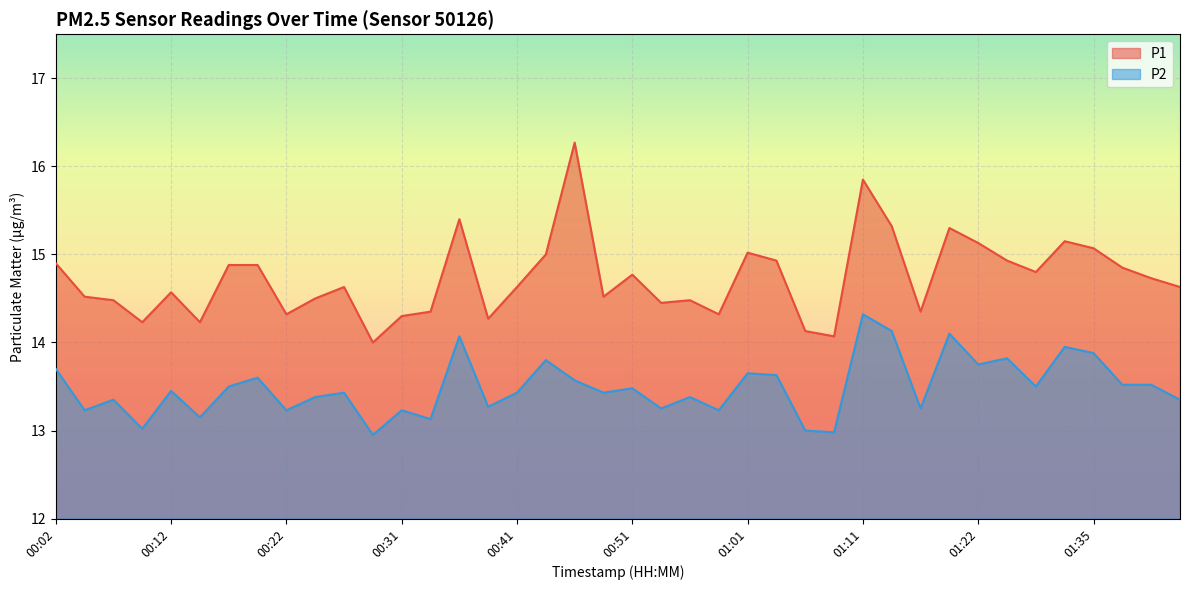

Which series has the largest total across all categories?

P1